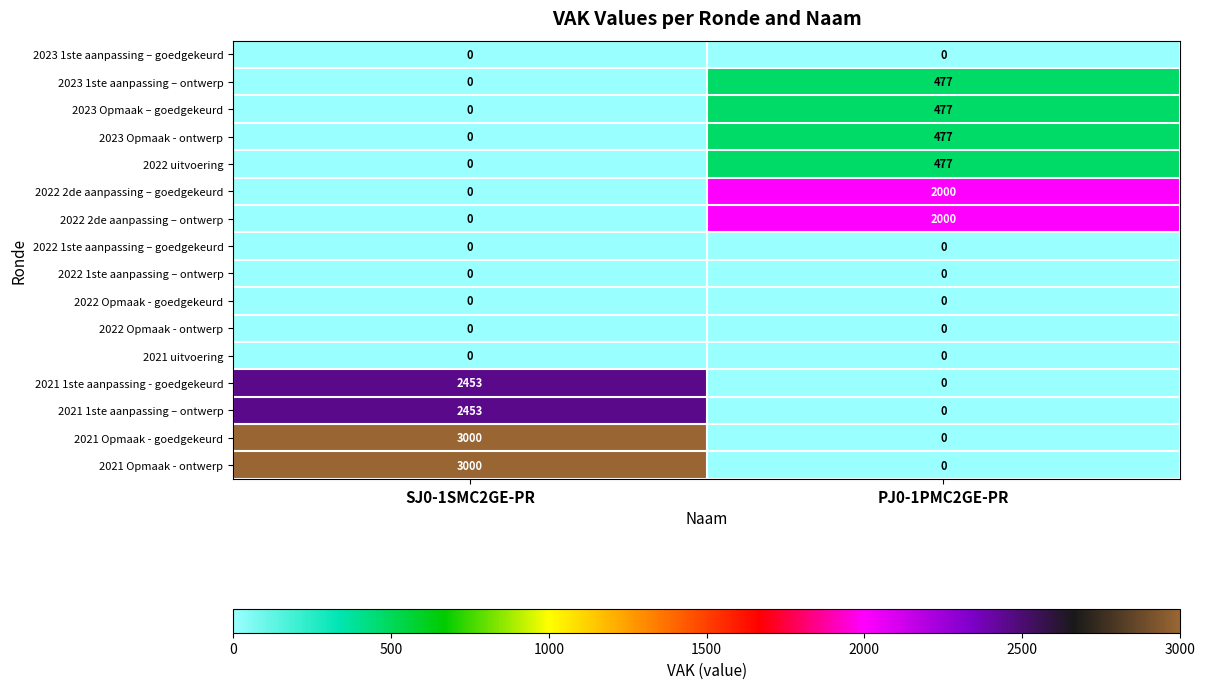

What is the spread (max minus min) of values at SJ0-1SMC2GE-PR?

3000